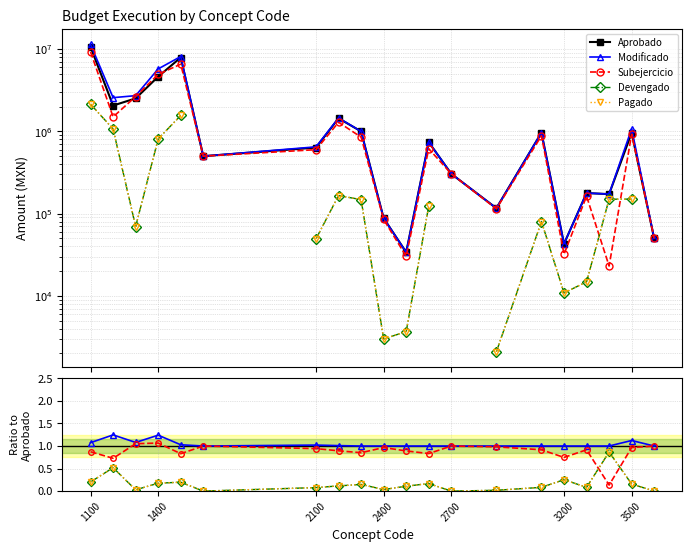

Which series has the widest spread of values?

Aprobado